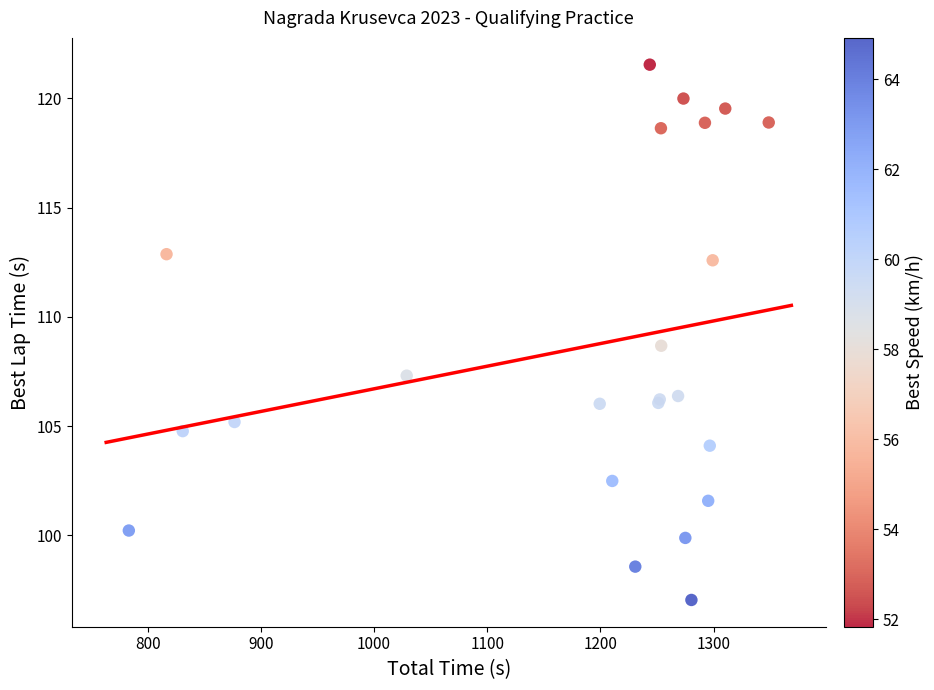

What Y value in the scatter plot is closest to 109?

108.7